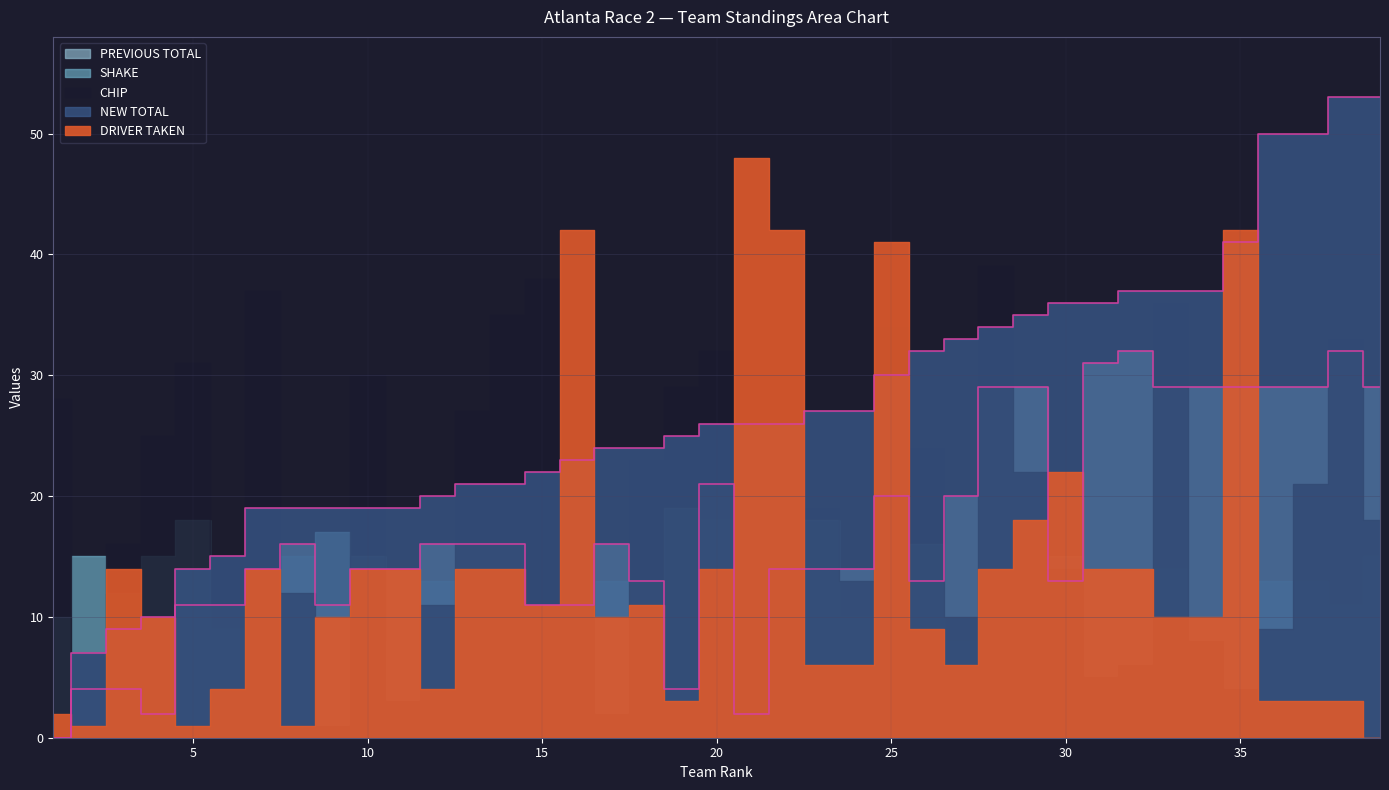

At which label is NEW TOTAL closest to 26?

20